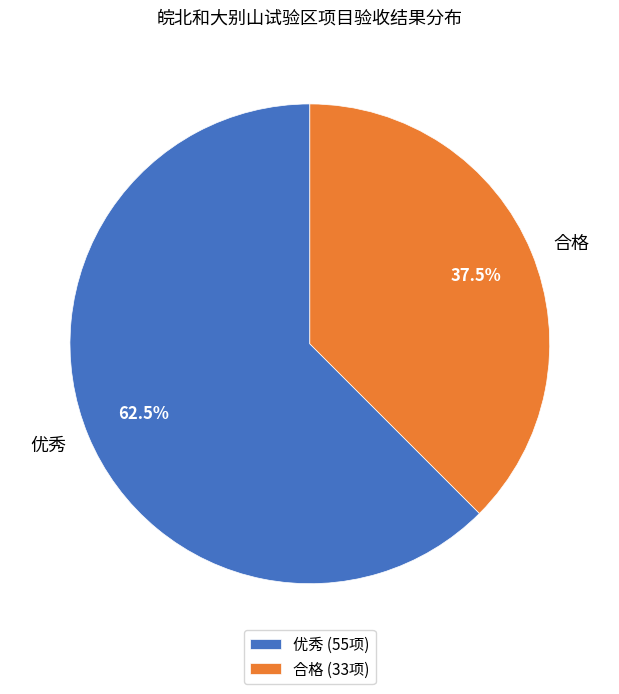

Which has a higher value, 合格 or 优秀?

优秀